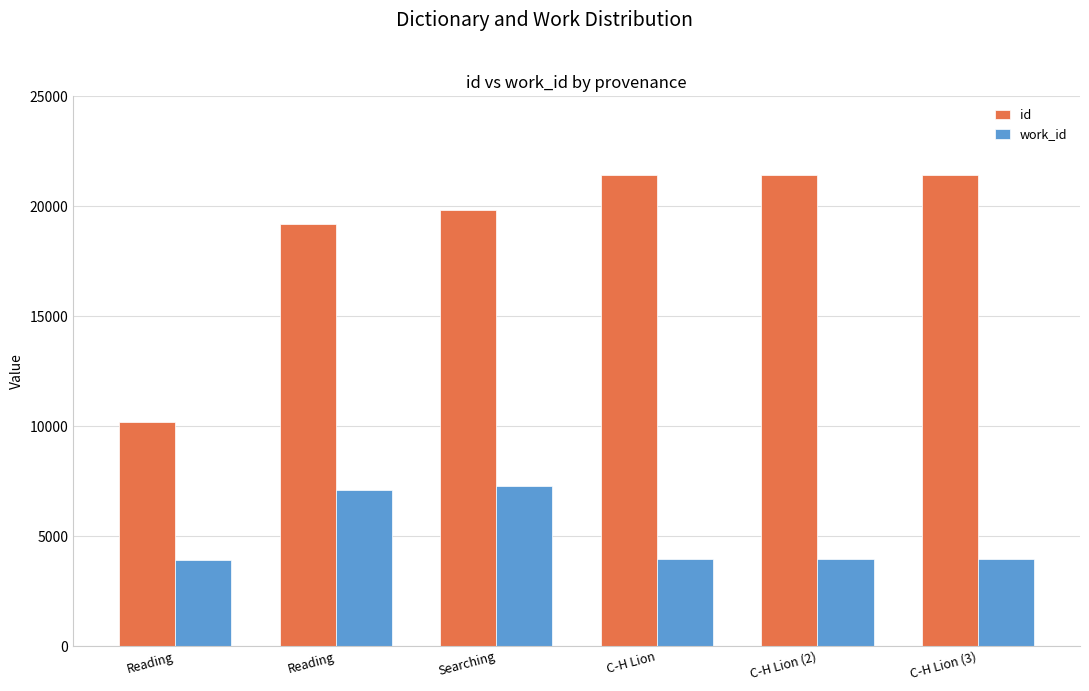

What are all the series names shown in the legend?

id, work_id